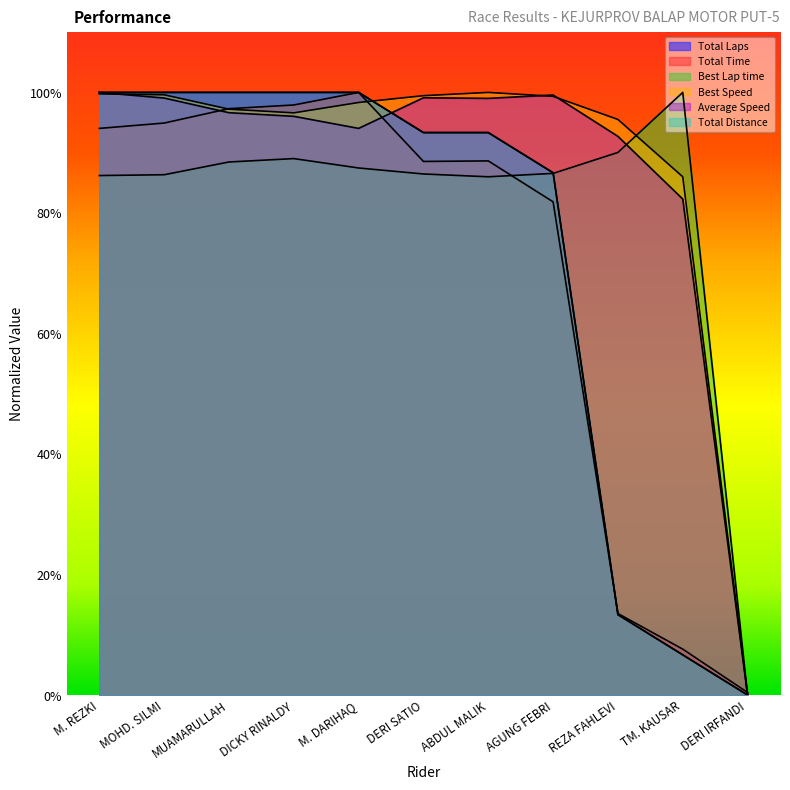

Where is the first local minimum for Average Speed?

M. DARIHAQ